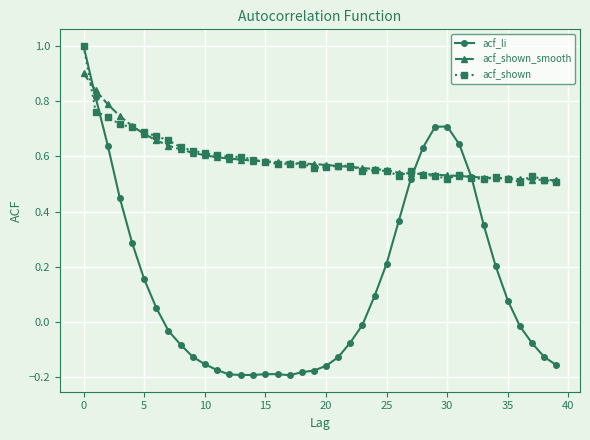

What is the maximum value for acf_shown?

1.0